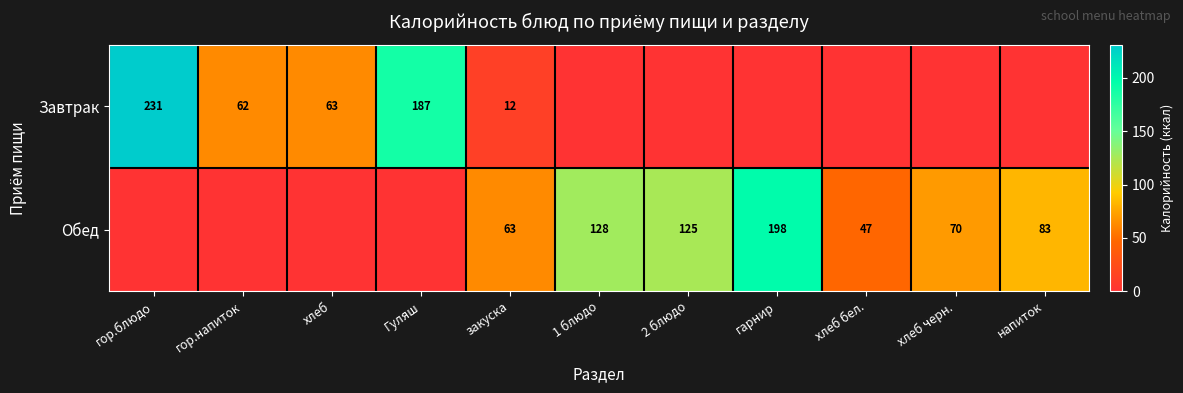

The value of Обед at 1 блюдо is 210. True or false?

False